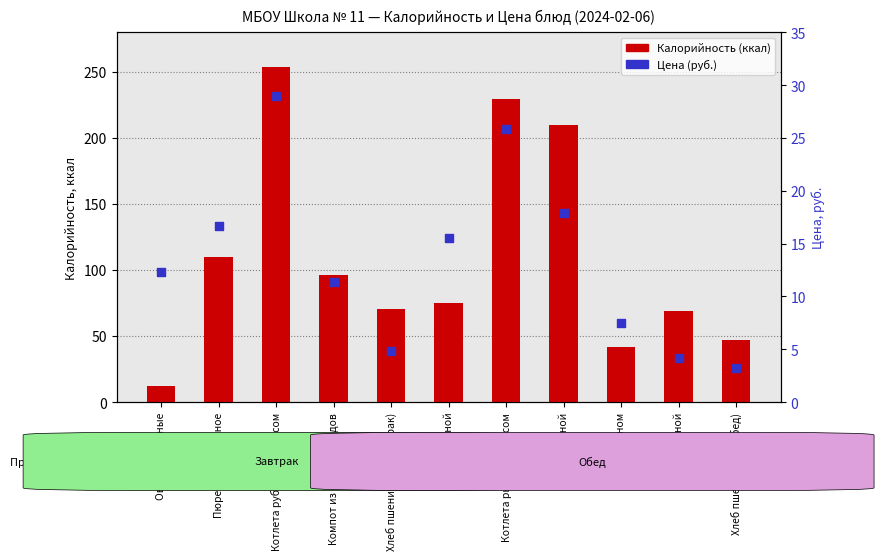

What are all the series names shown in the legend?

Калорийность (ккал), Цена (руб.)